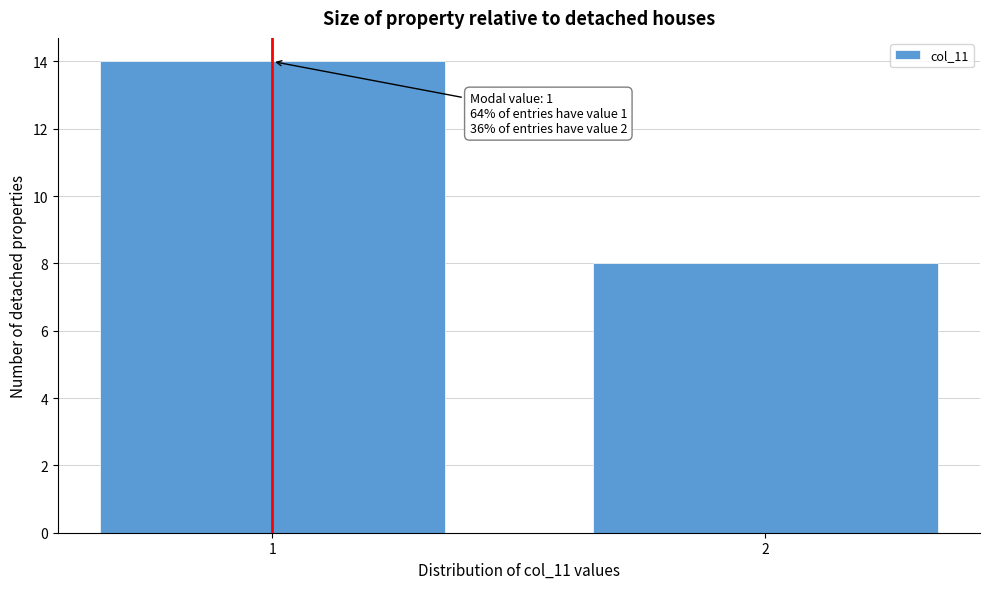

Reading left to right, extract all data points from this chart.

14	8